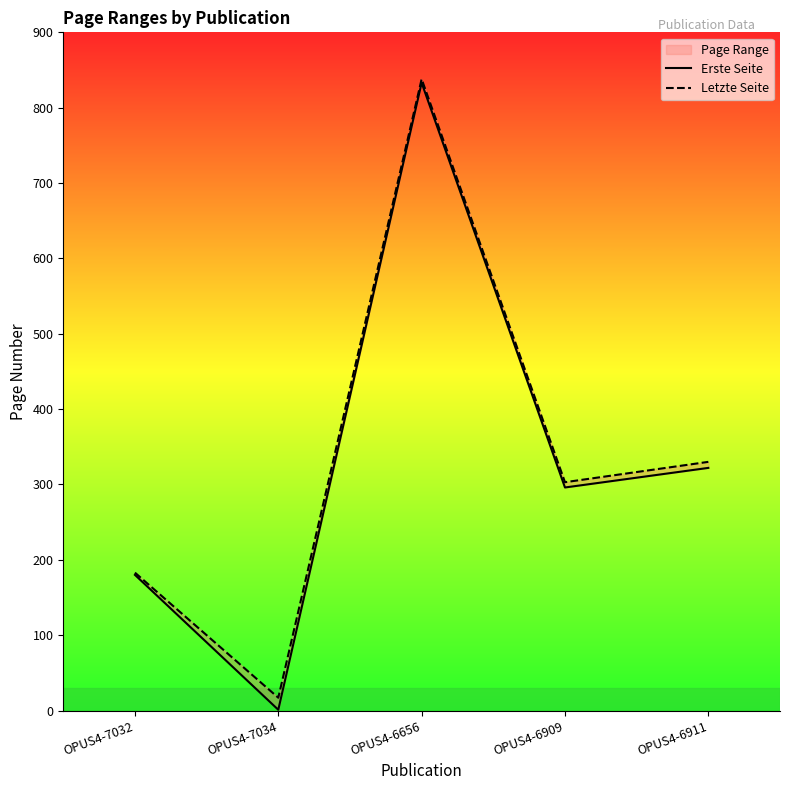

How many values in the Erste Seite series are below 296?

2